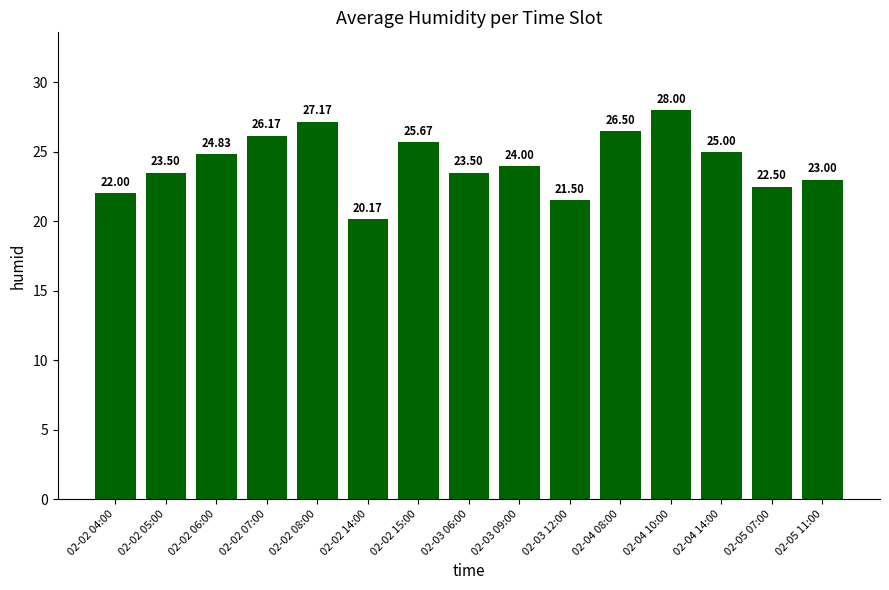

What is the label of the 5th bar from the left?

02-02 08:00